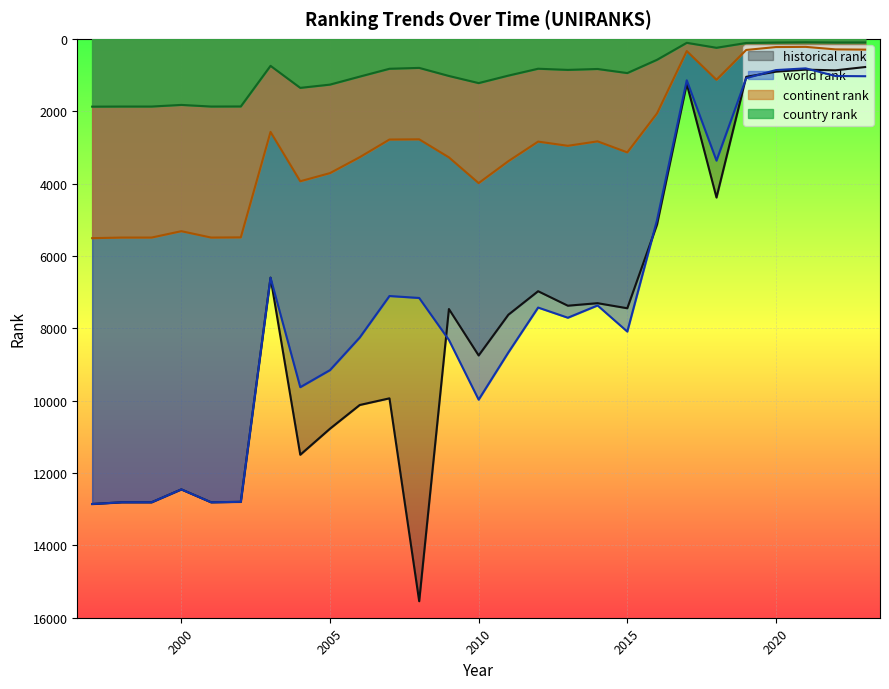

Is it true that world rank equals 1435.6 at 2008?

False